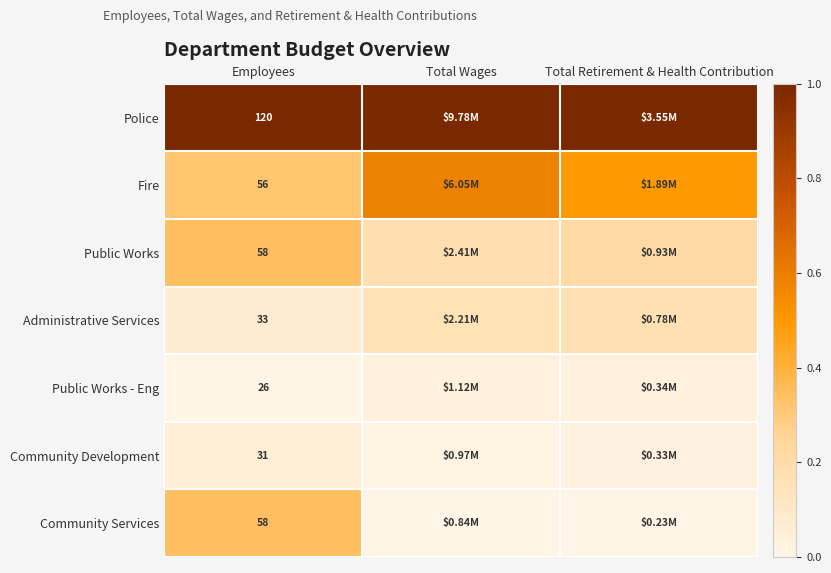

The value of Administrative Services at Total Wages is 0.2. True or false?

True